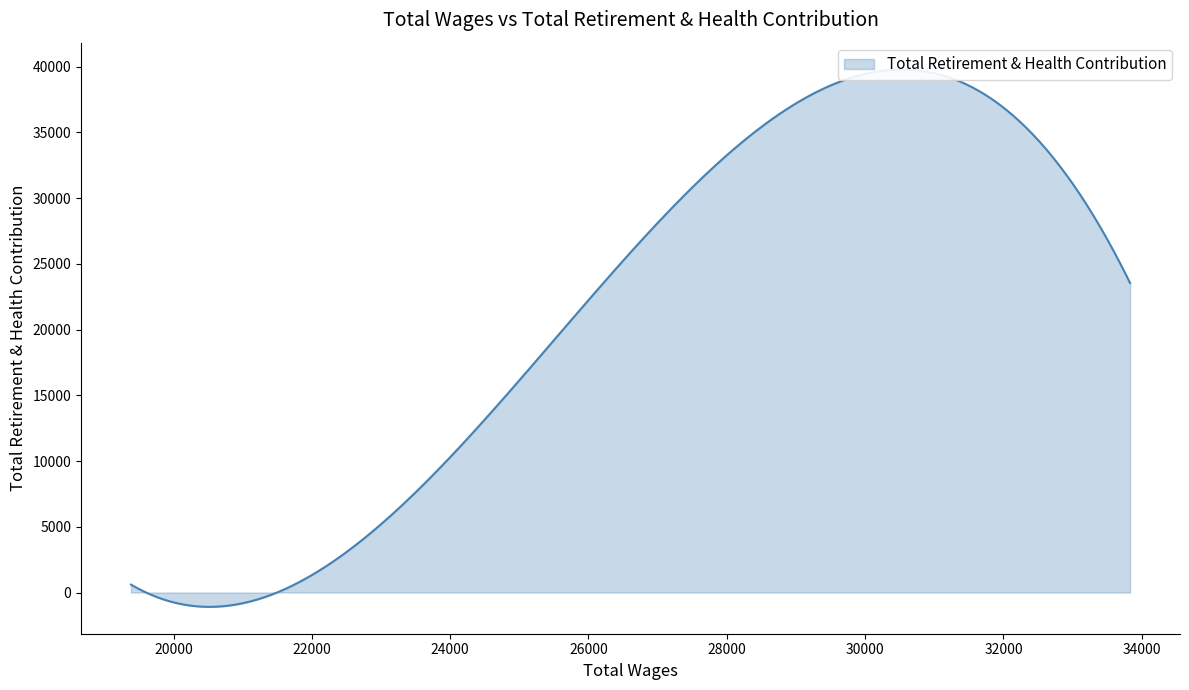

Rank the categories by value from lowest to highest.

19385, 21775, 26004, 33830